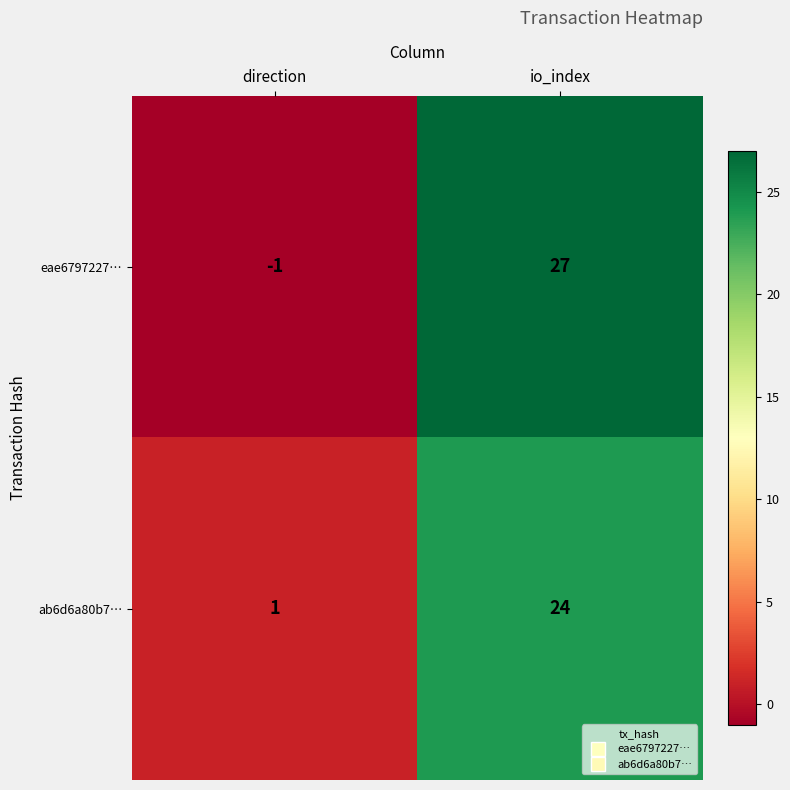

Which series has the largest total across all categories?

eae6797227…